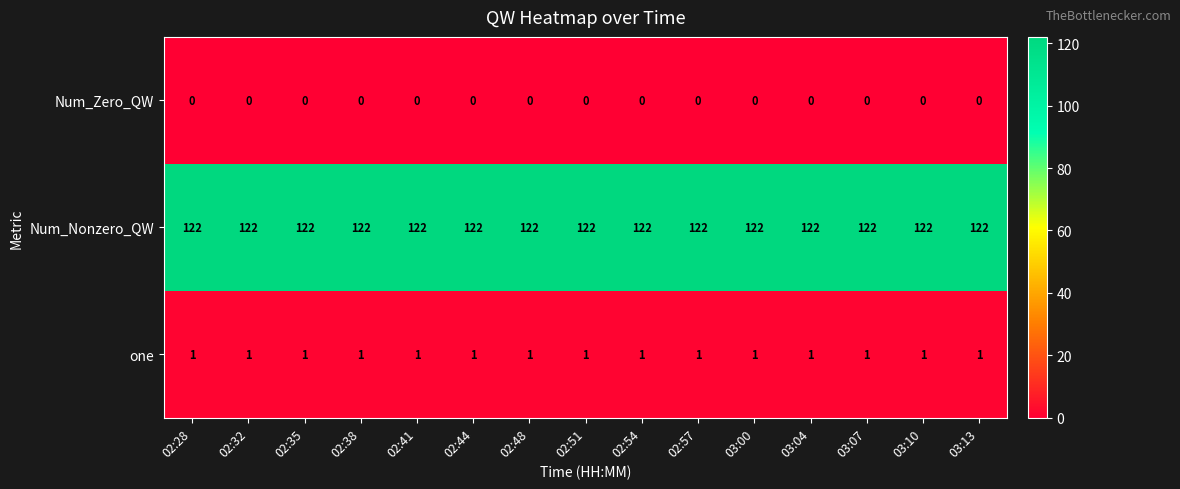

What is the average value of the Num_Nonzero_QW series?

122